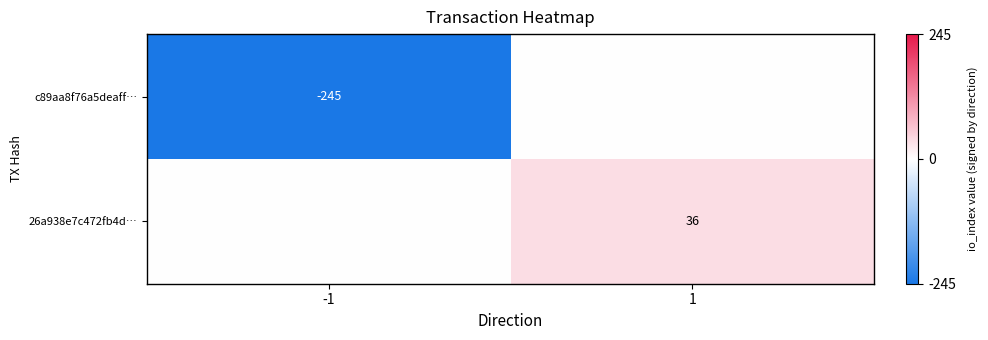

True or false: c89aa8f76a5deaff… has a value of -245 at -1.

True